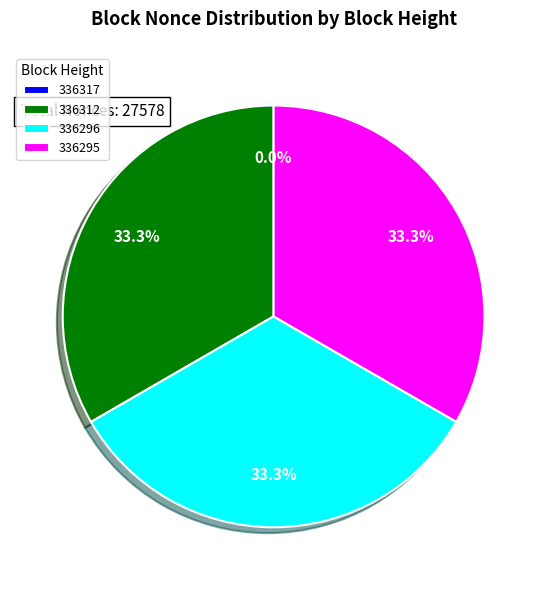

What is the ratio of the value at 336295 to the value at 336296?

1.0